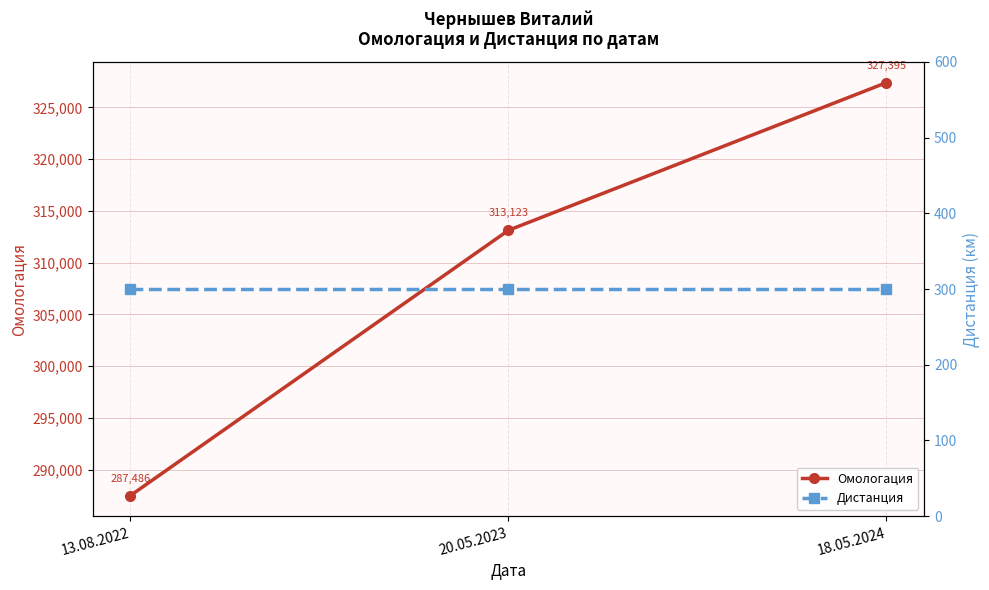

How many distinct data groups are displayed?

2